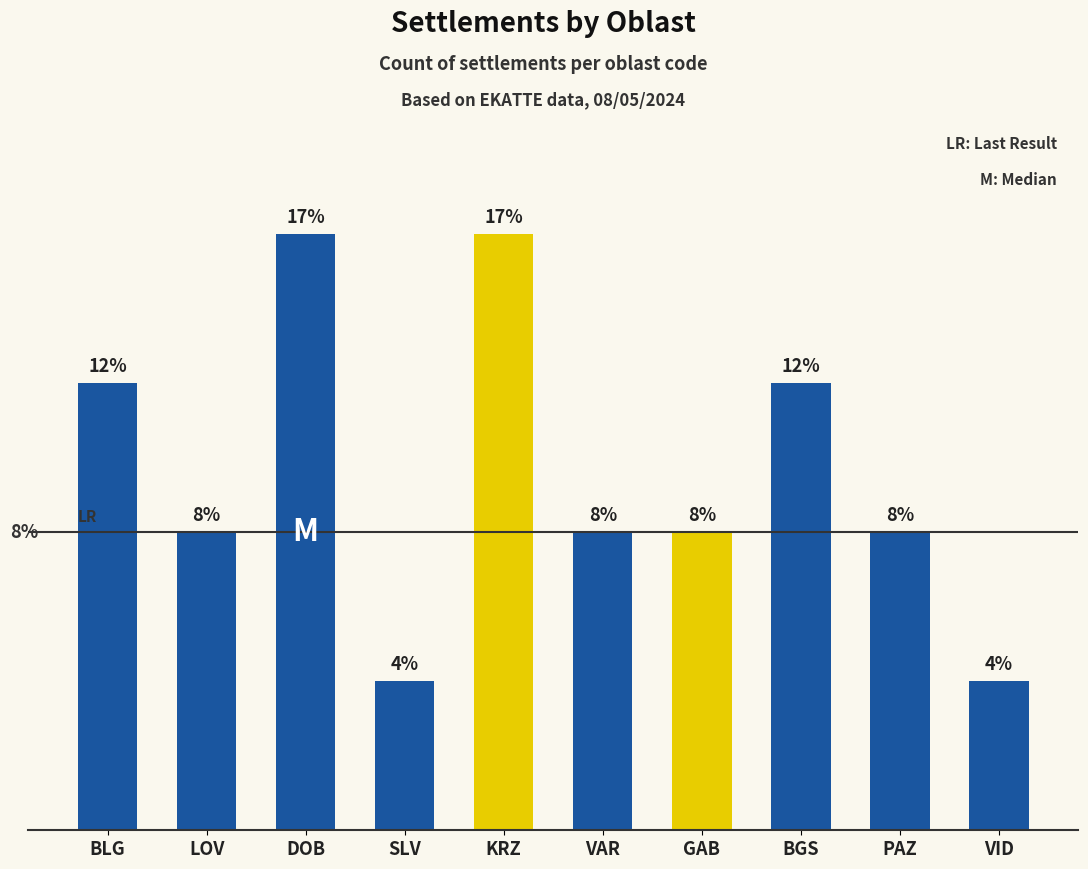

Are the bars horizontal?

No